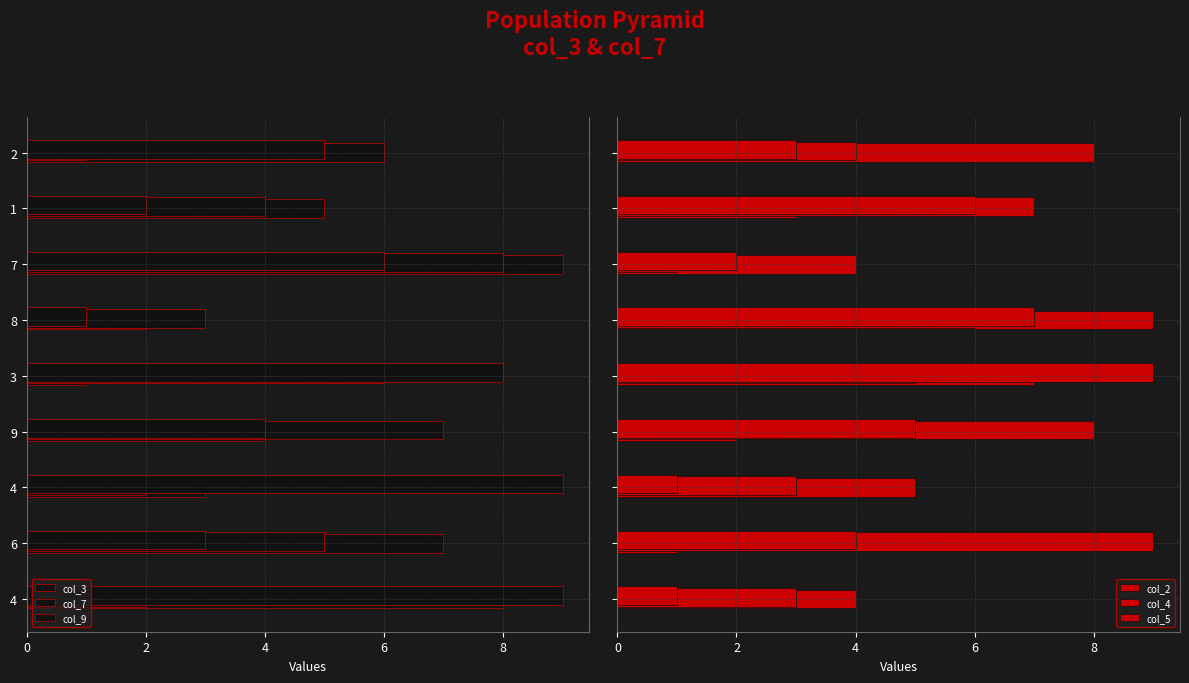

Is the value of col_7 at 7 greater than the value of col_2 at 6?

No